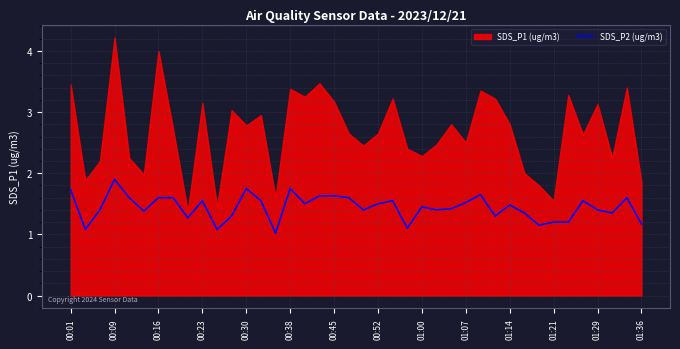

True or false: SDS_P2 (ug/m3) has a value of 2.4 at 00:16.

False